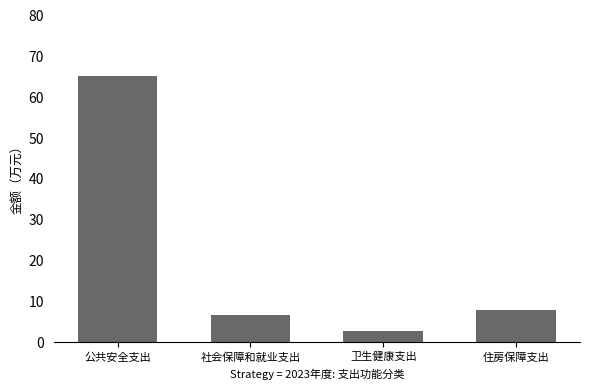

Where is the data nearest to the value 33?

住房保障支出